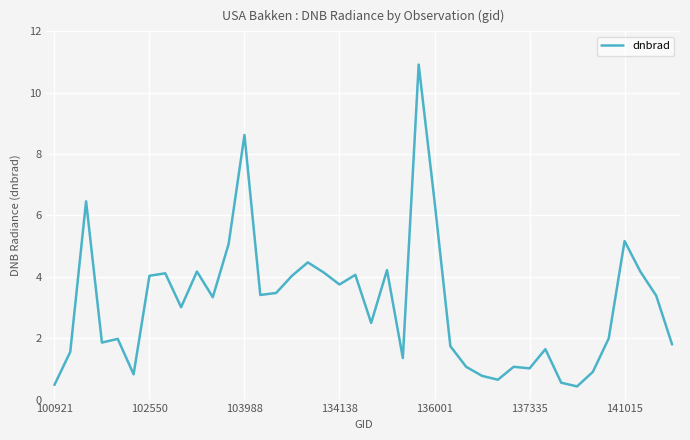

What is the greatest value displayed?

10.9